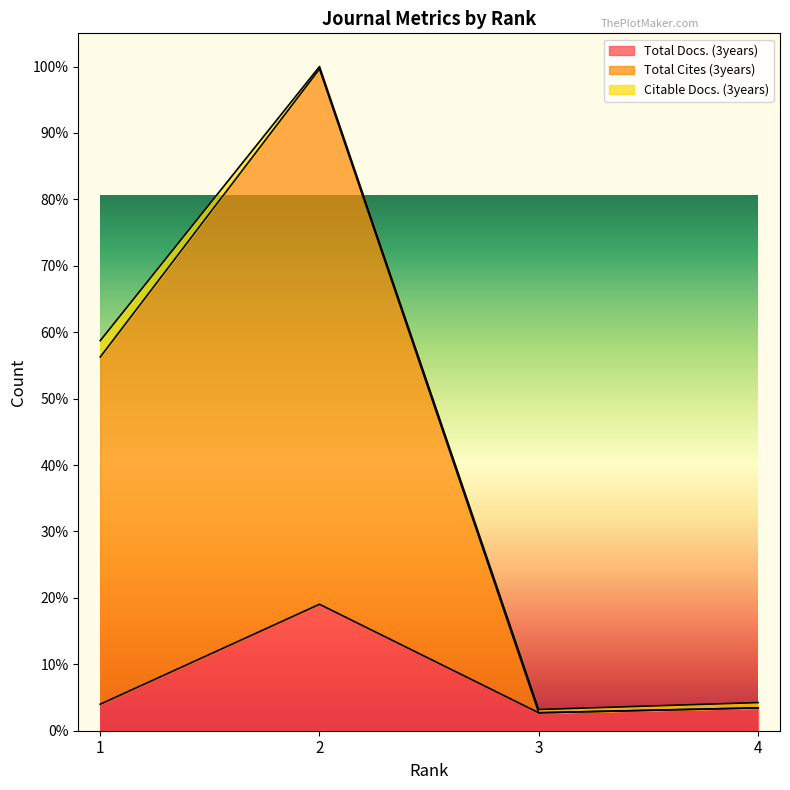

Where is Total Cites (3years) nearest to the value 840?

1